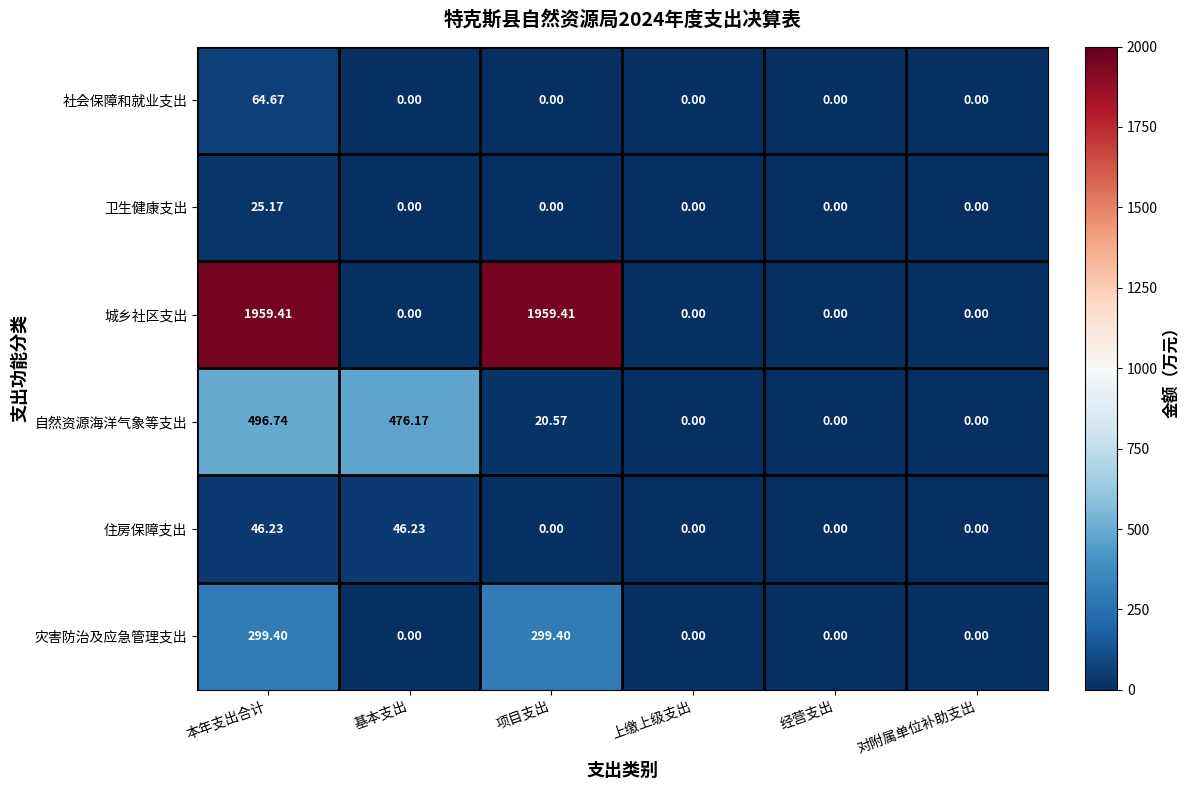

At which label does 自然资源海洋气象等支出 first exceed 20?

本年支出合计